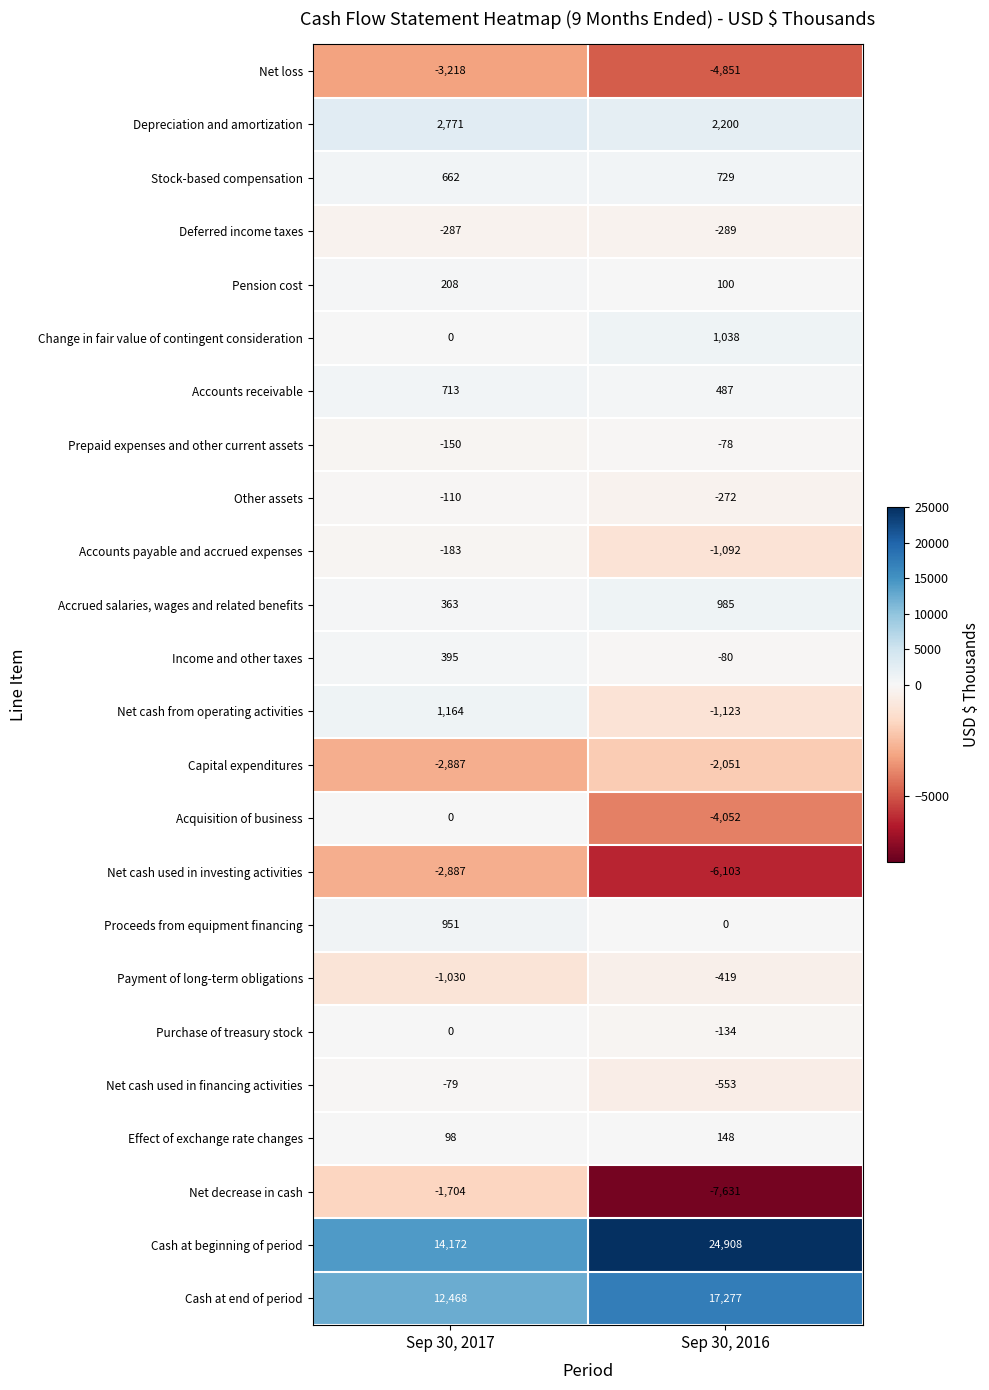

Between Sep 30, 2017 and Sep 30, 2016, which series saw the biggest shift?

Cash at beginning of period